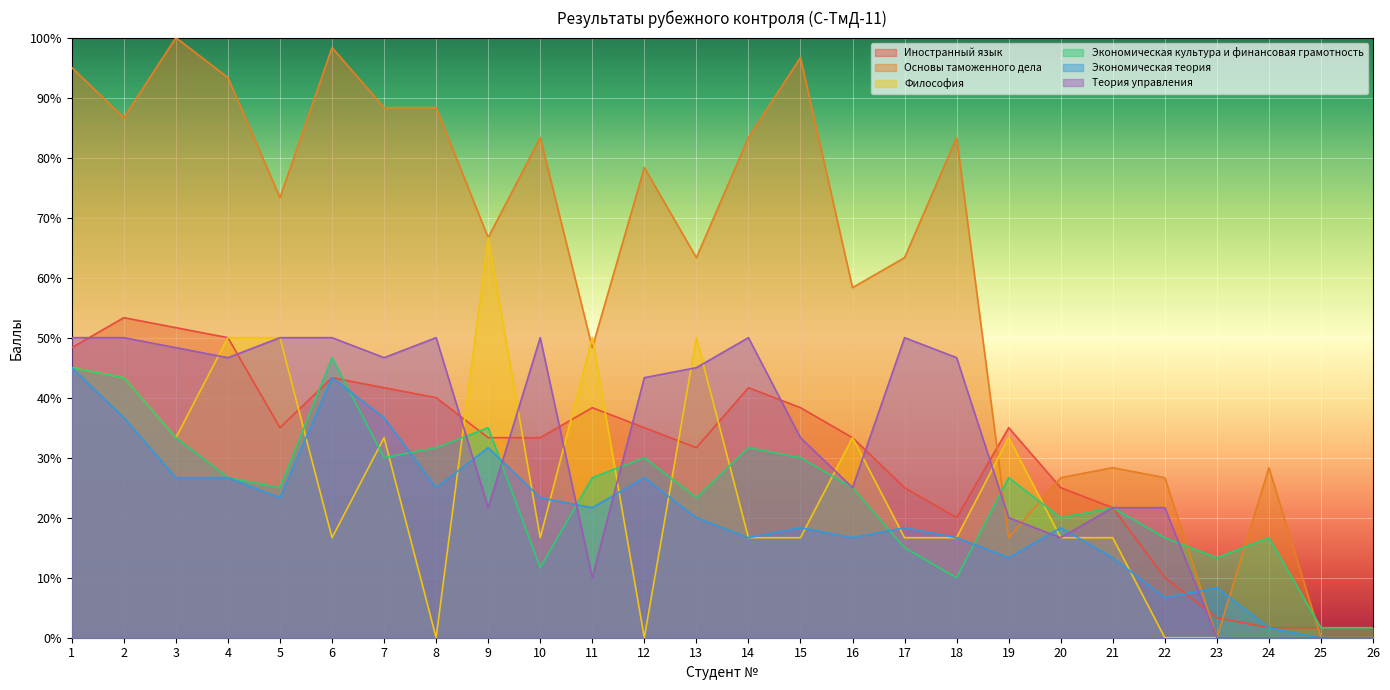

Count the number of data series in this chart.

6